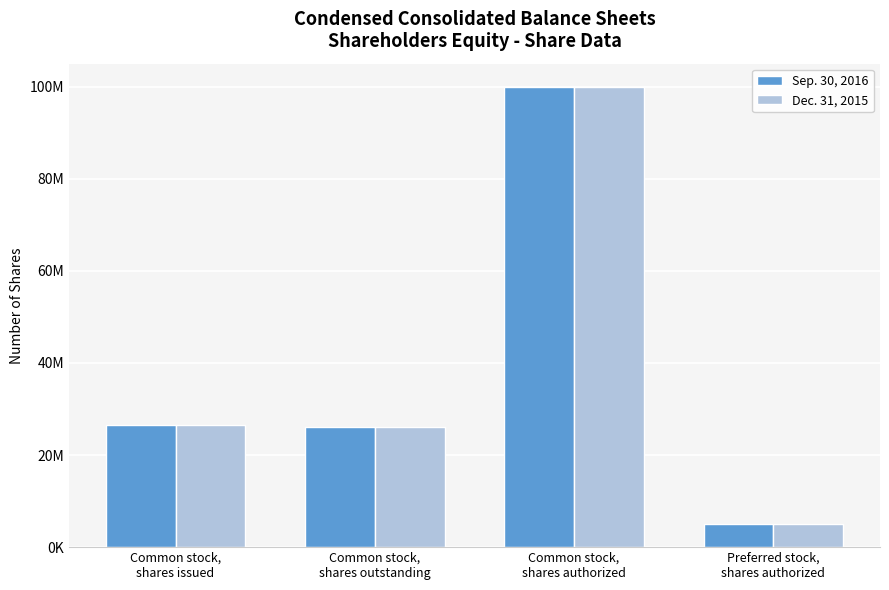

Reading left to right, what are all the values shown in this chart?

Sep. 30, 2016: 26538000	26057327	100000000	5000000
Dec. 31, 2015: 26538000	26057327	100000000	5000000